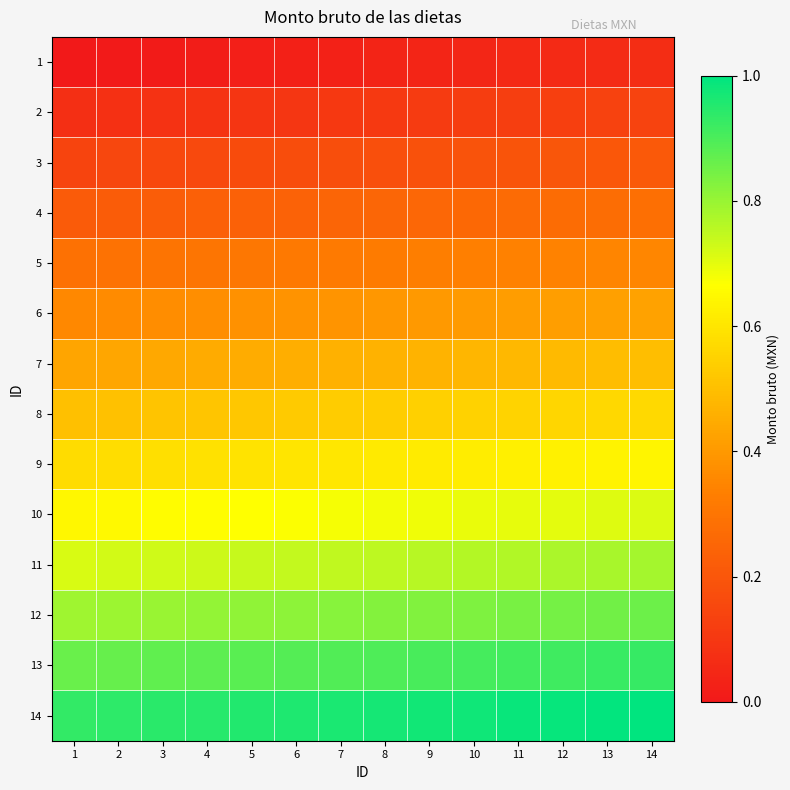

Between 13 and 4, which is larger?

13